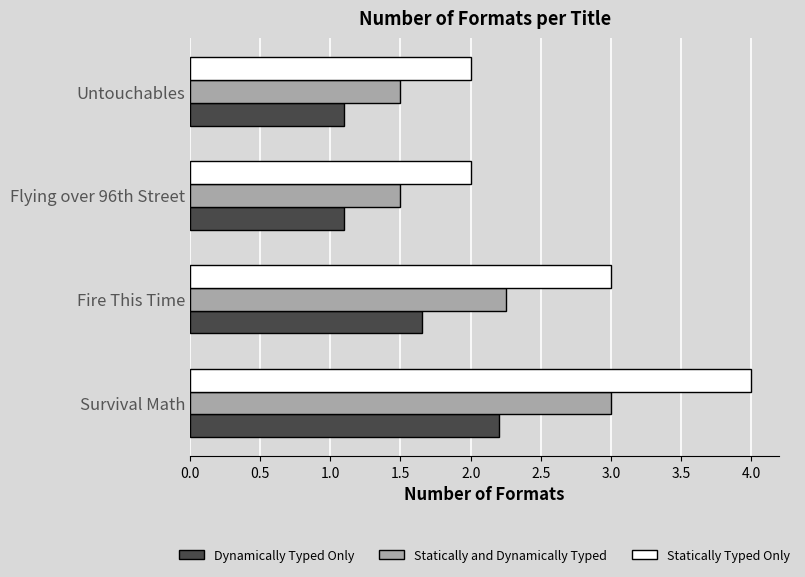

List the series in order of their peak value, highest first.

Statically Typed Only, Statically and Dynamically Typed, Dynamically Typed Only